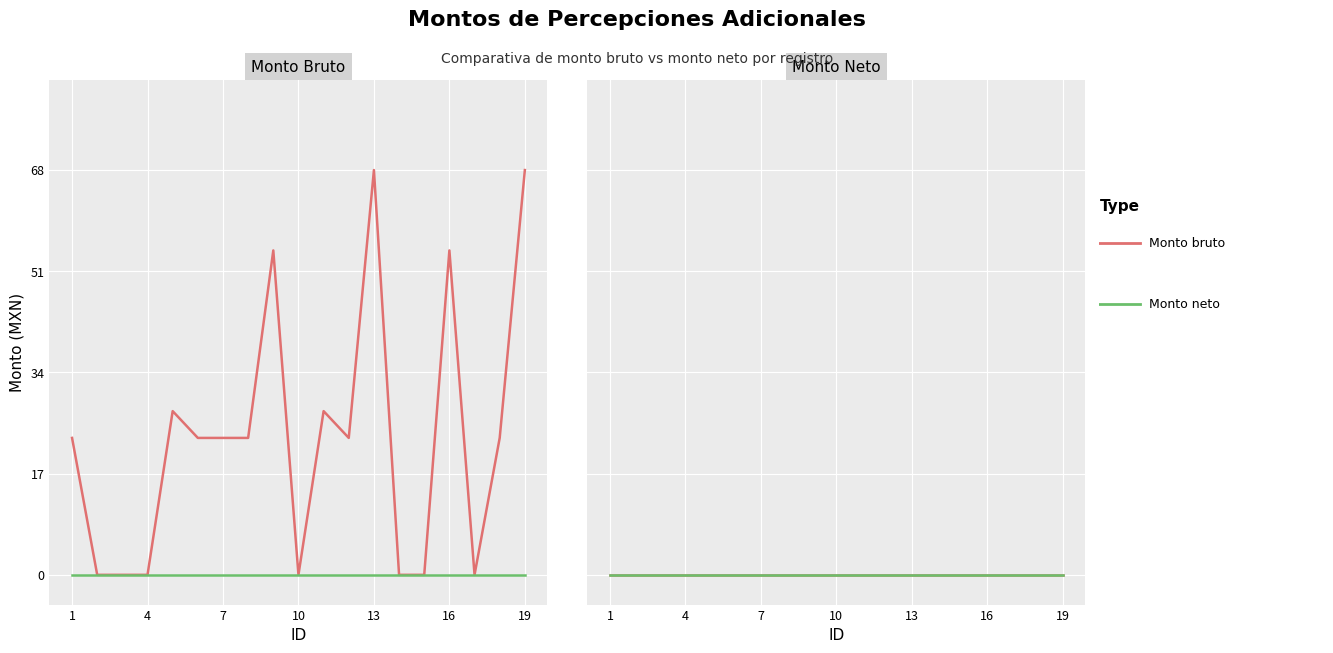

What is the difference between the second highest and minimum values?

68.0